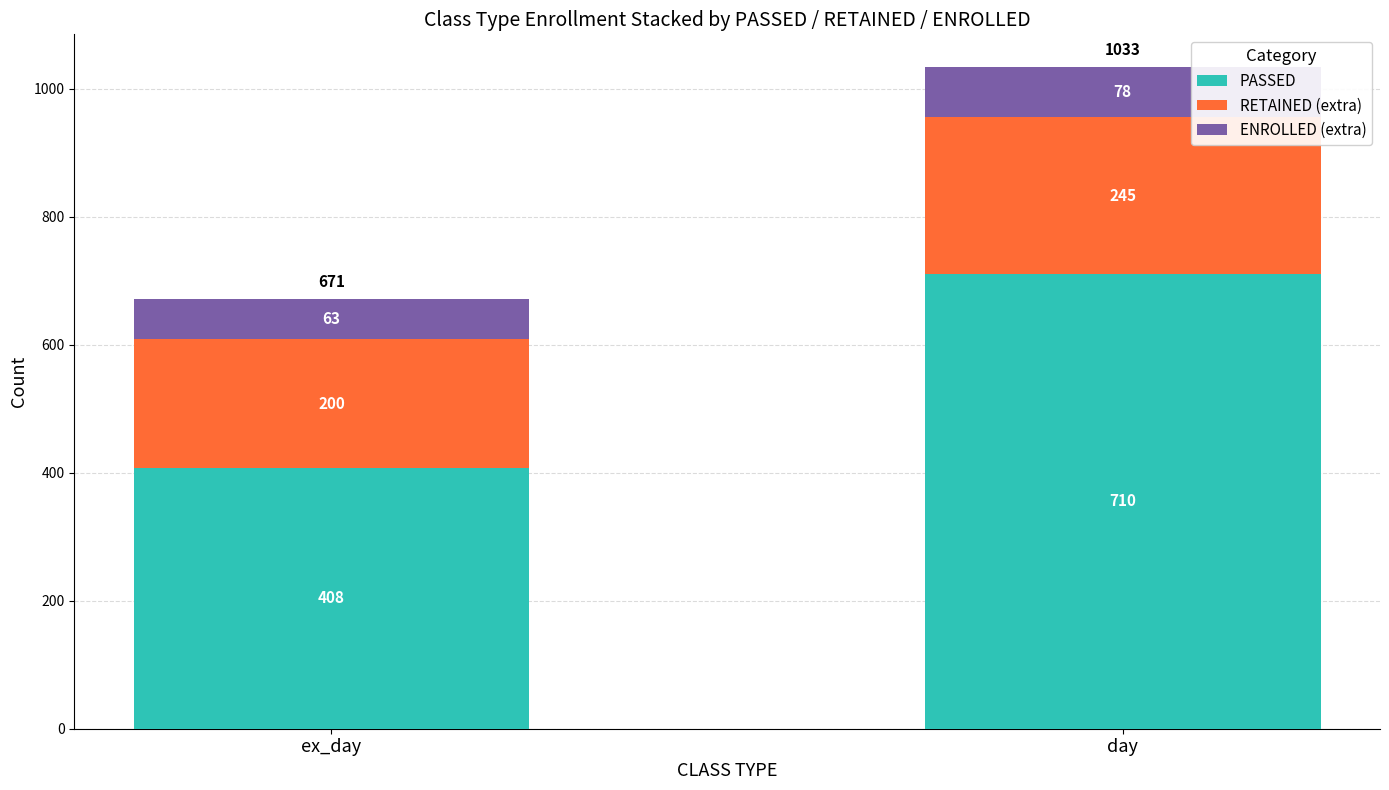

True or false: PASSED has a value of 408 at ex_day.

True